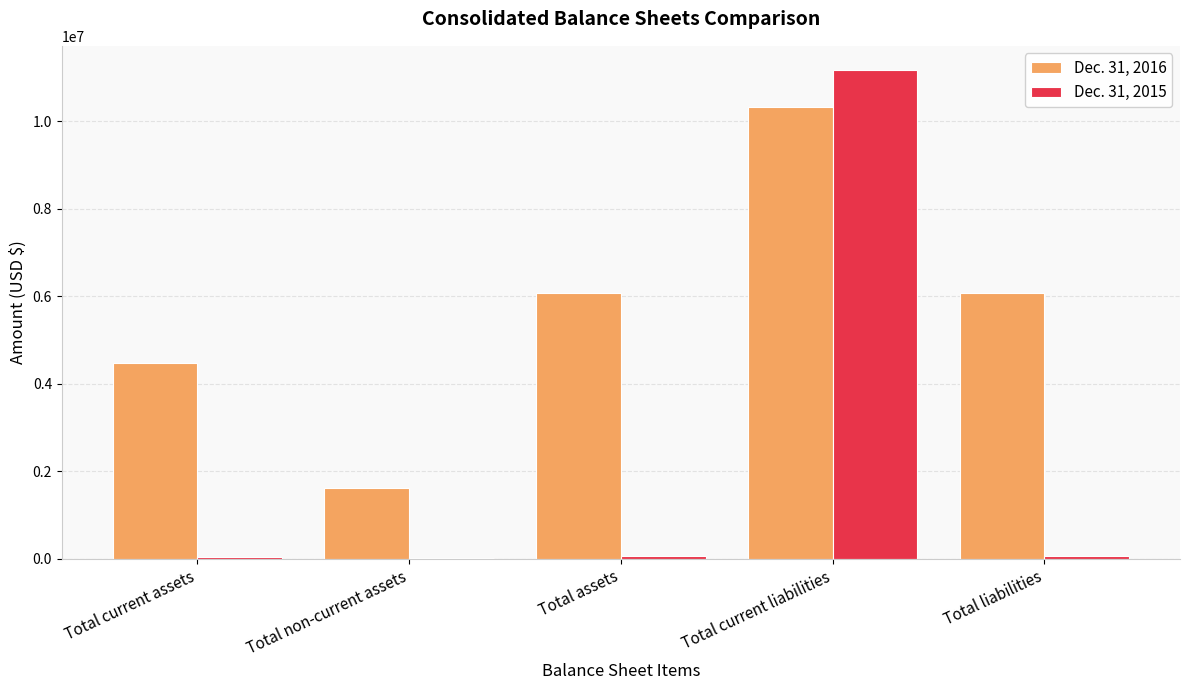

At which category is the sum across all series the highest?

Total current liabilities